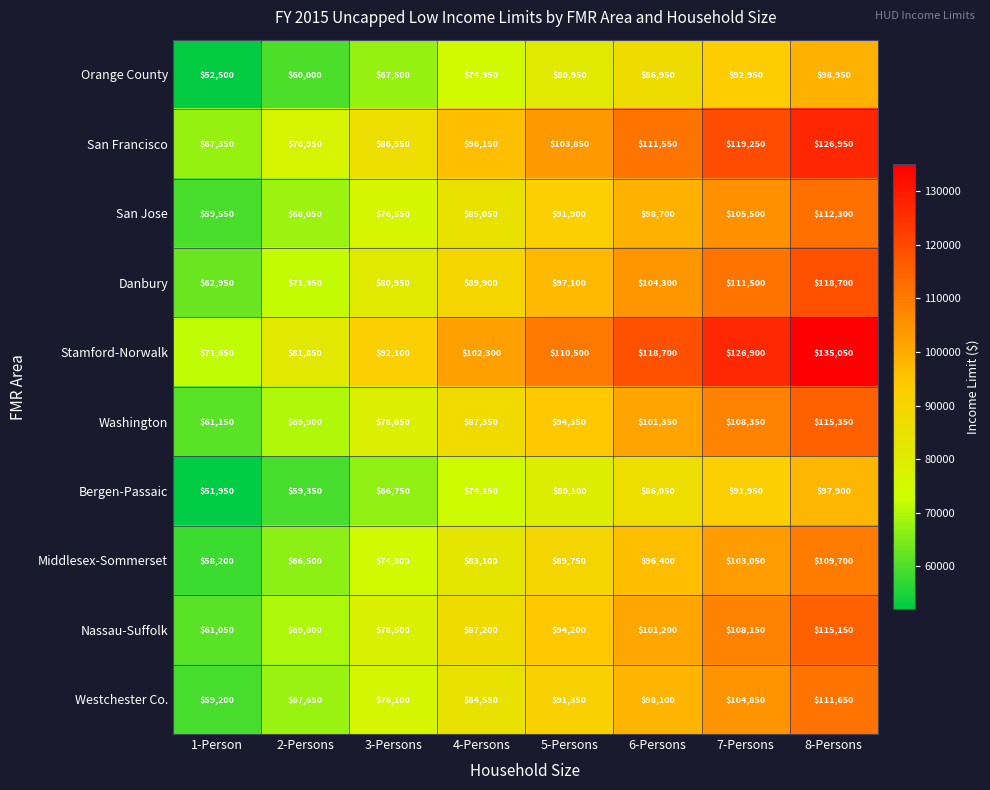

The value of Washington at 6-Persons is 101350. True or false?

True